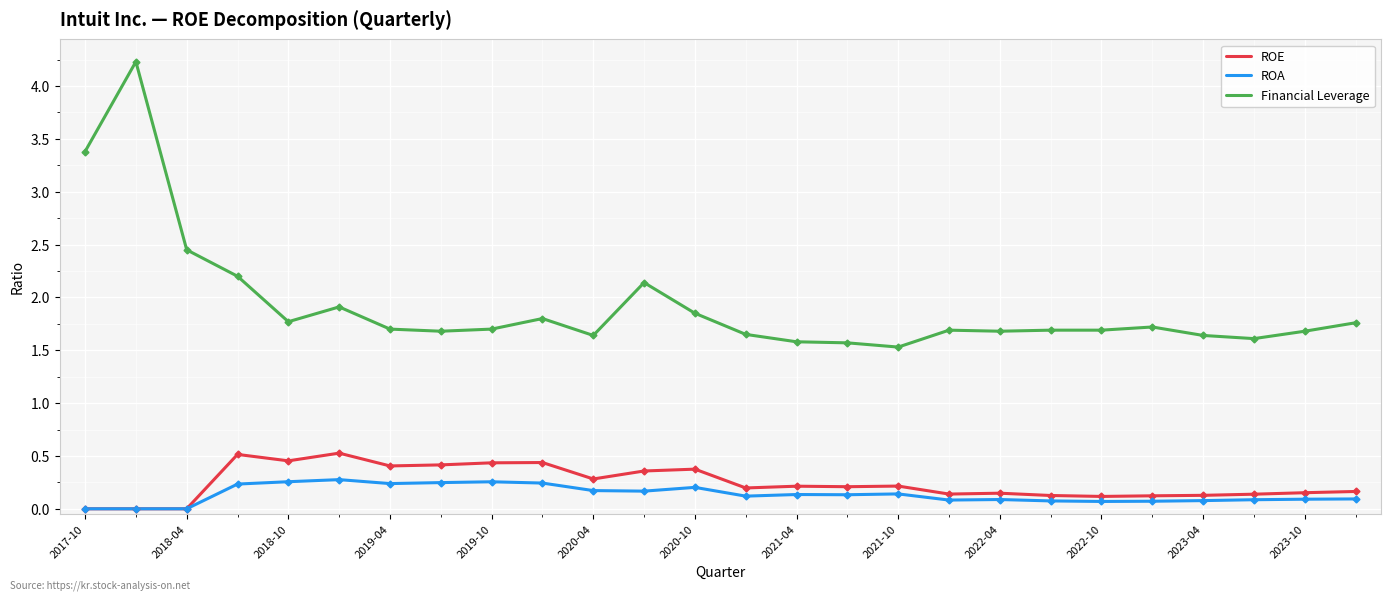

What are all the series names shown in the legend?

ROE, ROA, Financial Leverage